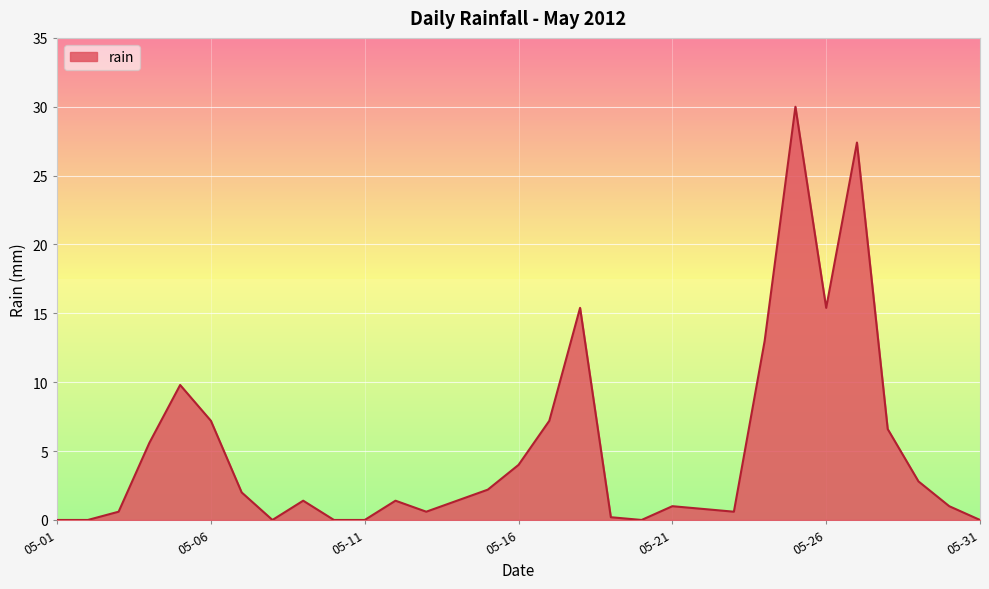

What is the maximum value shown in the chart?

30.0